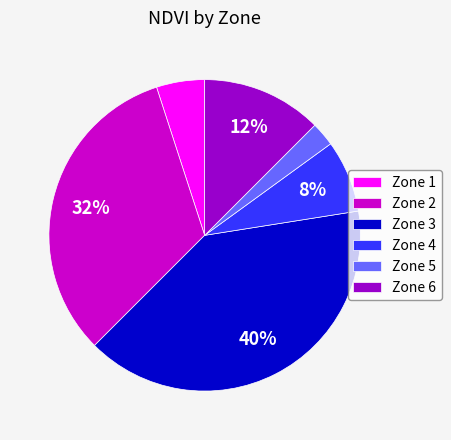

Rank the categories by value from lowest to highest.

Zone 5, Zone 1, Zone 4, Zone 6, Zone 2, Zone 3